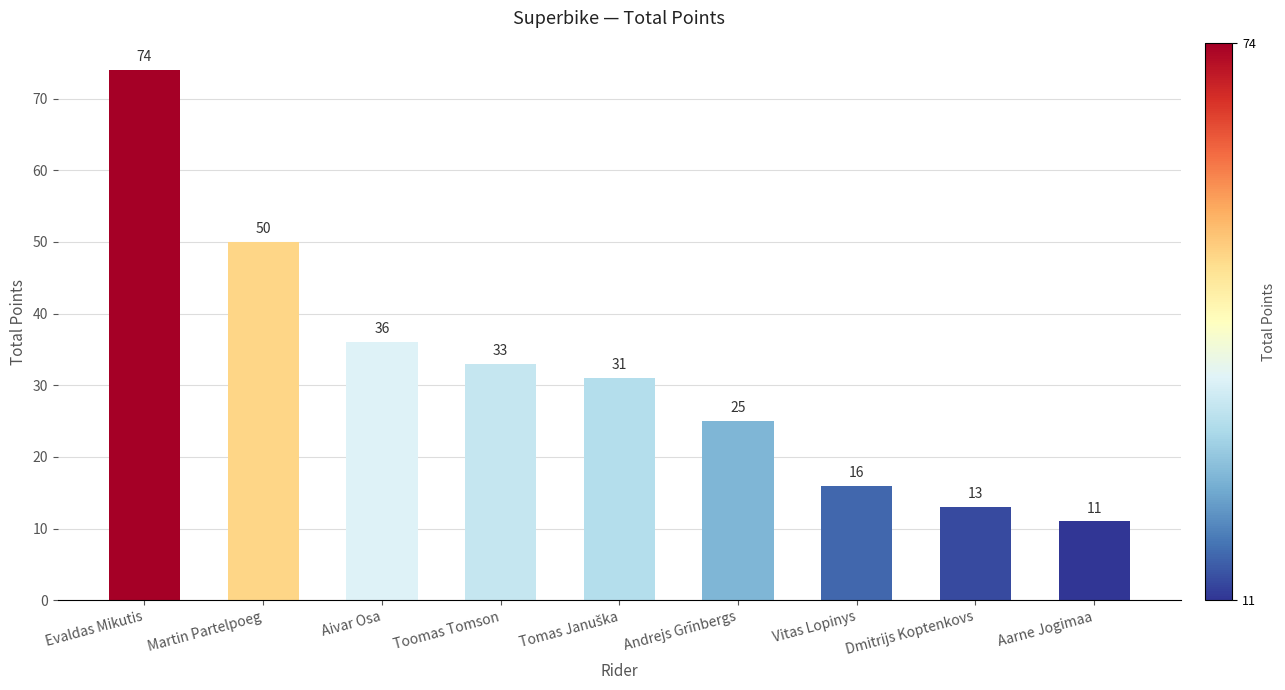

True or false: the data shows 74 at Evaldas Mikutis.

True